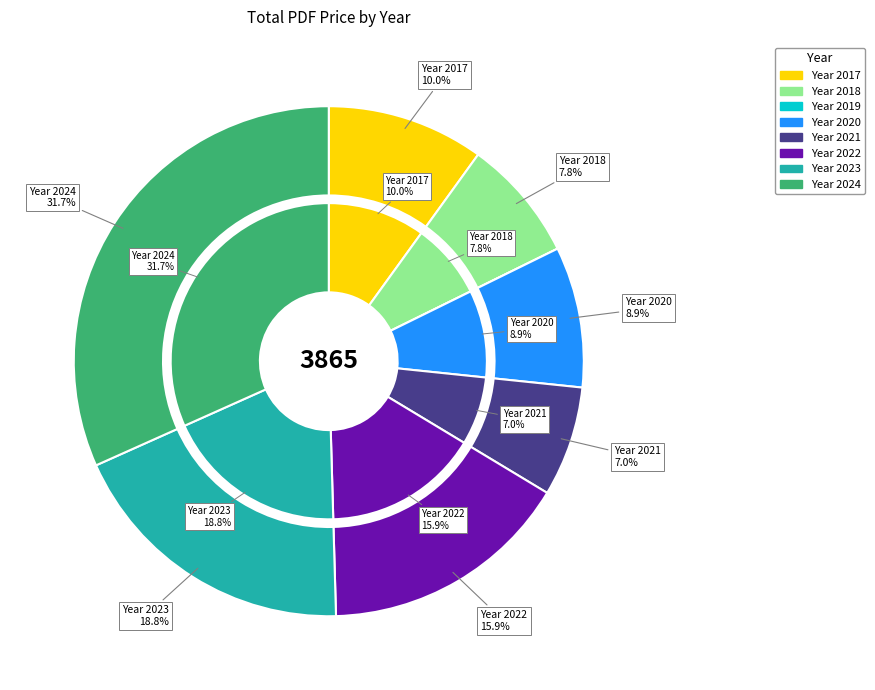

Which category has the smallest portion of the pie?

2019